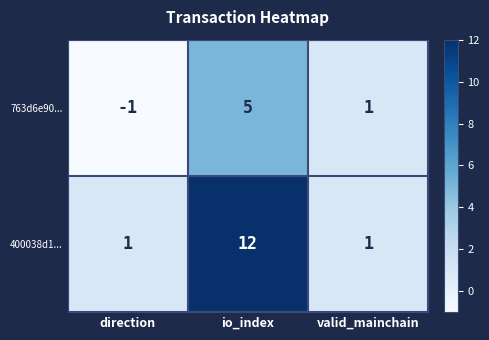

At how many categories does at least one series exceed 8?

1